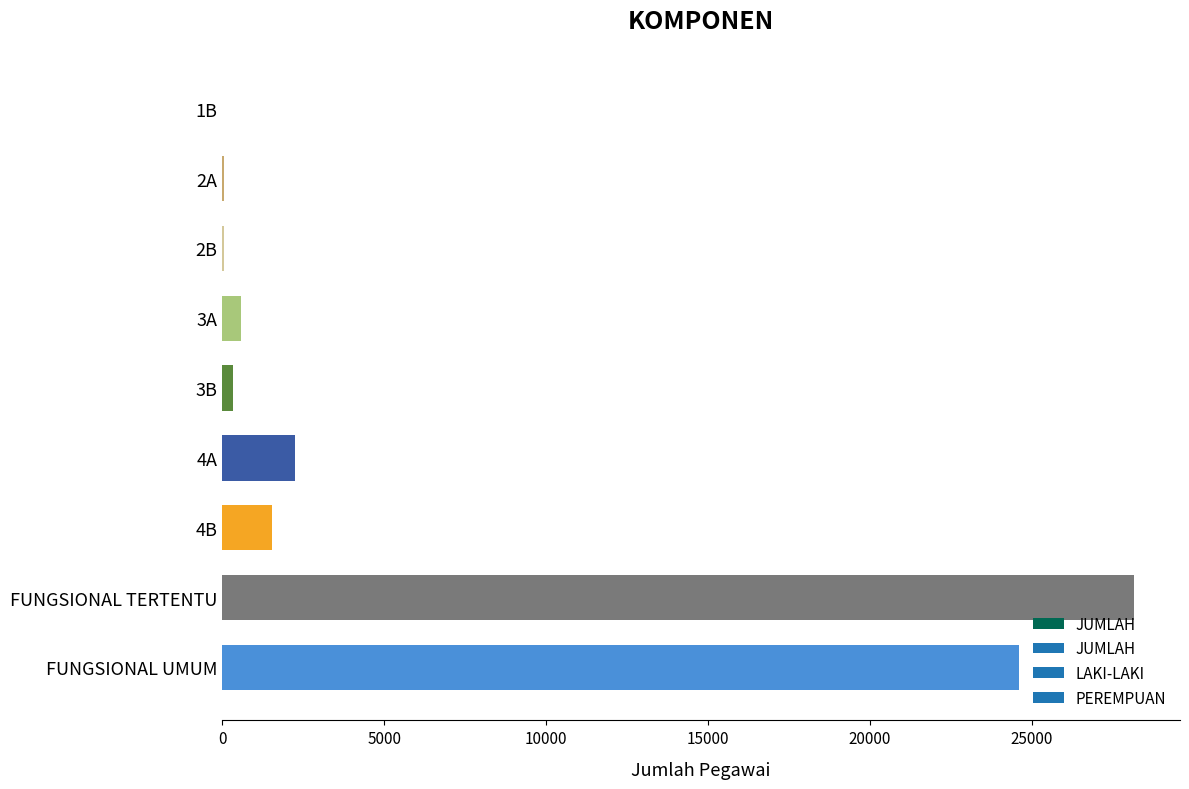

What is the sum of all values?

57522